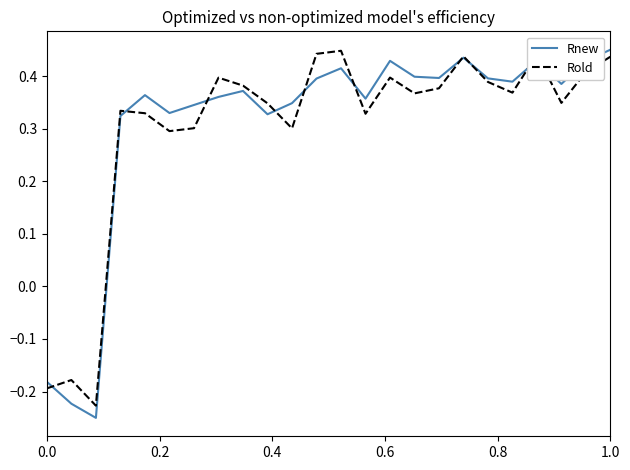

Which series has the largest range (max minus min)?

Rnew